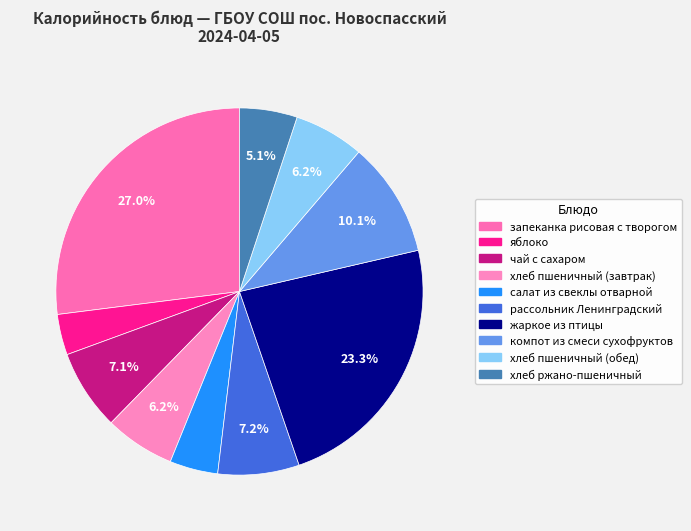

Which slice is the largest?

запеканка рисовая с творогом